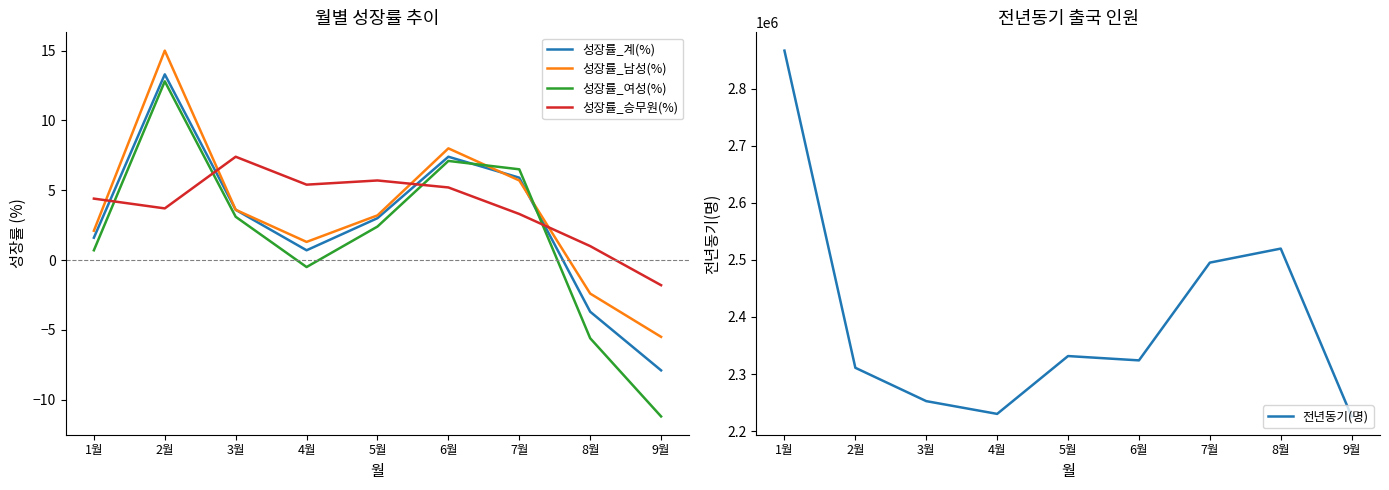

At 1월, list the series in order from smallest to largest.

성장률_여성(%), 성장률_계(%), 성장률_남성(%), 성장률_승무원(%), 전년동기(명)